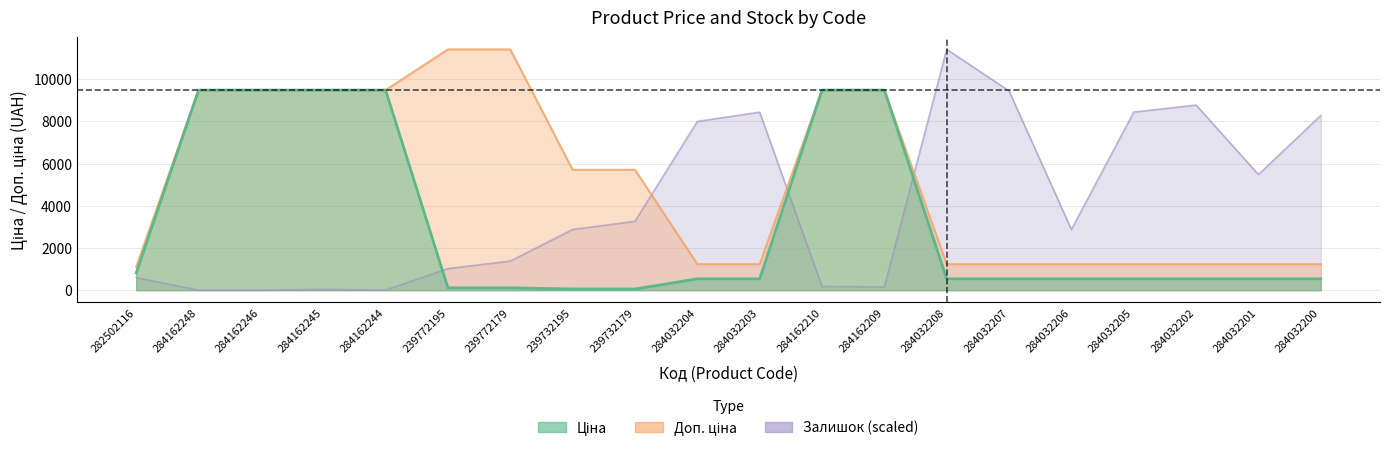

At which label is Ціна closest to 4768?

282502116